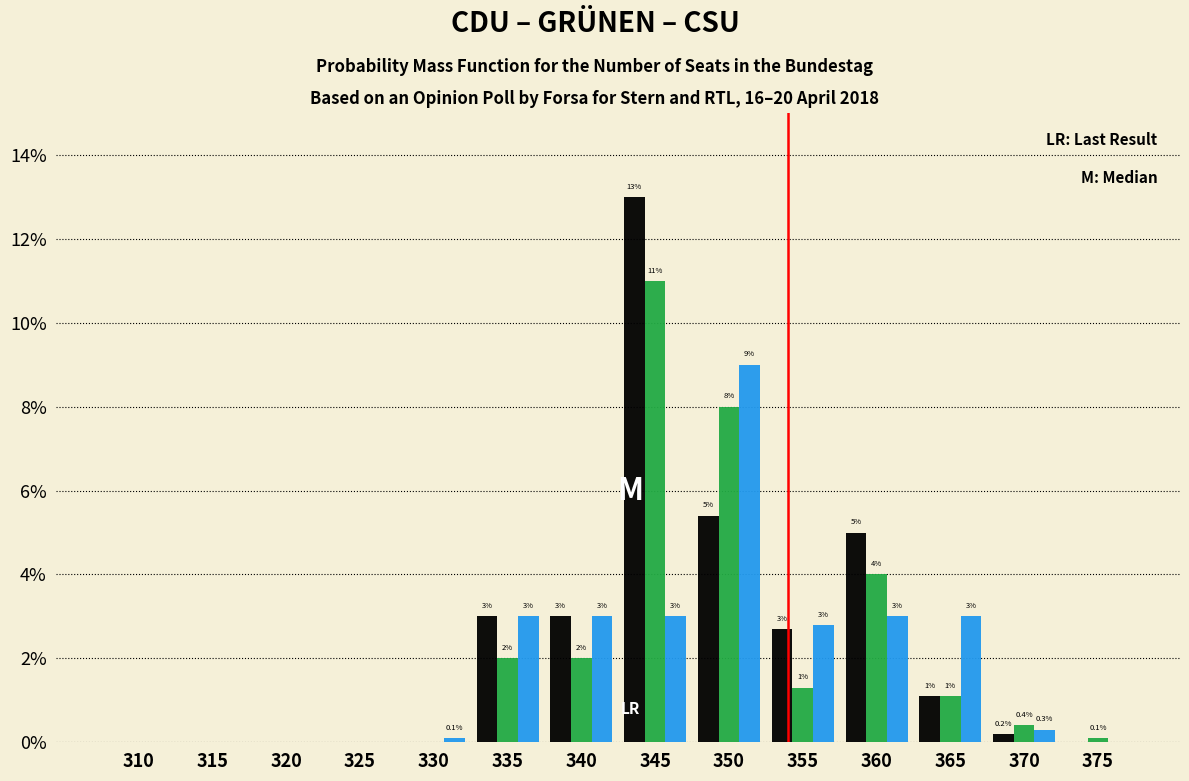

At which category is the sum across all series the highest?

345